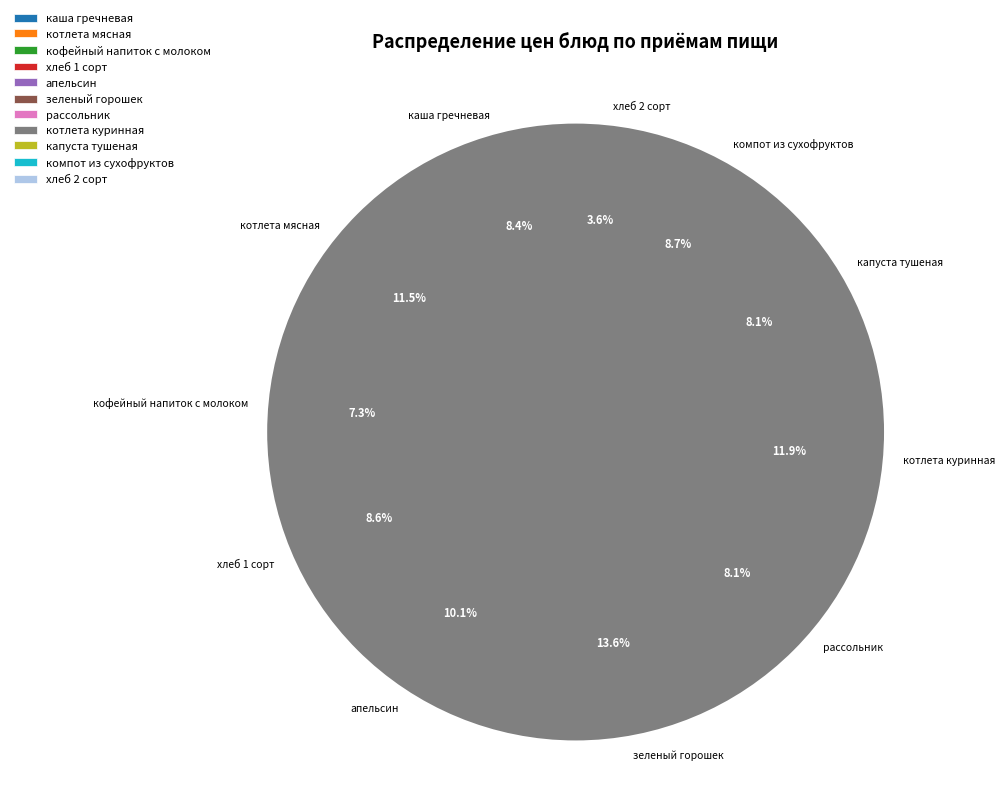

Which category has the smallest portion of the pie?

хлеб 2 сорт